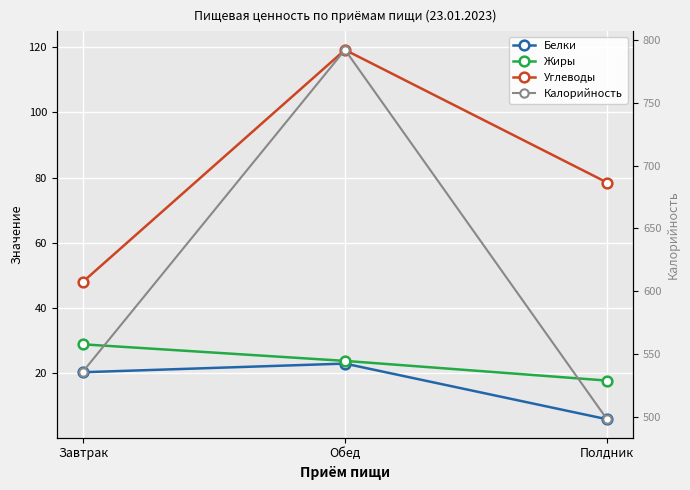

What is the total value across all series at Полдник?

600.2